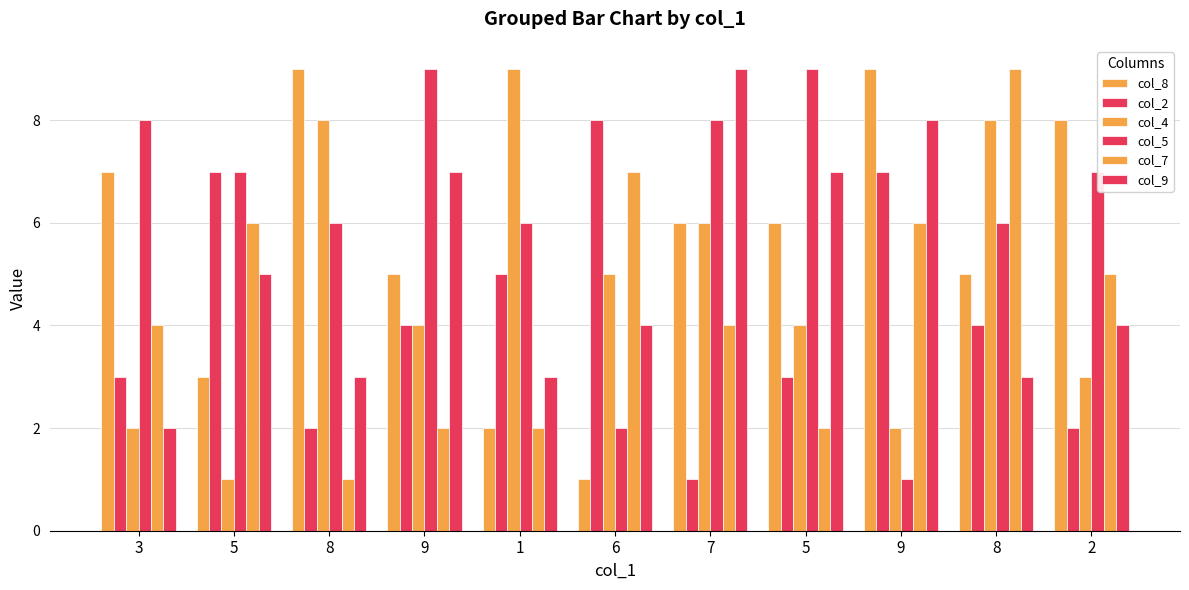

Which category has the highest value across all series?

8